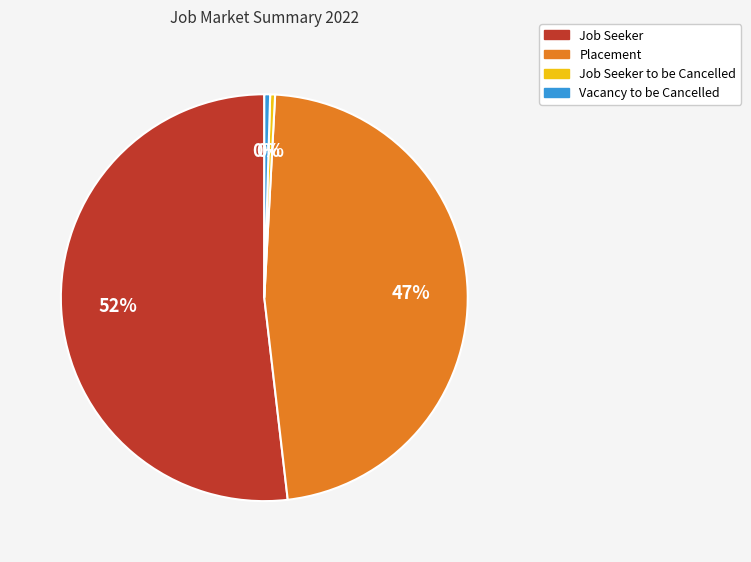

To the nearest percent, what is the average slice percentage?

25%